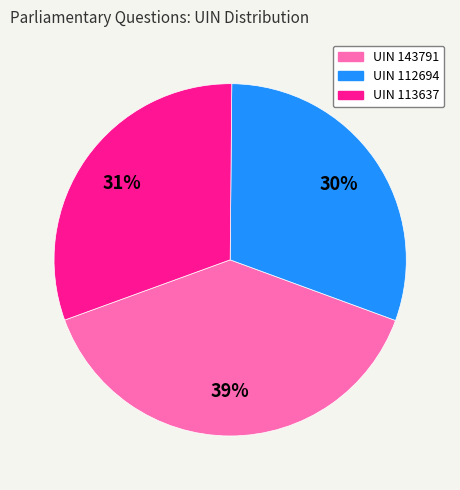

To the nearest percent, what is the combined percentage of UIN 112694 and UIN 113637?

61%